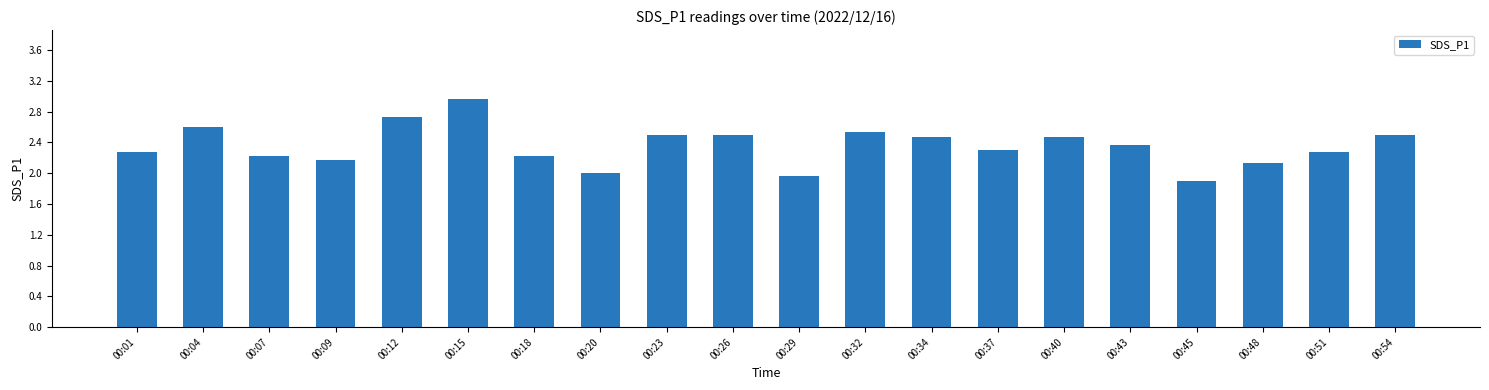

Are the bars horizontal?

No